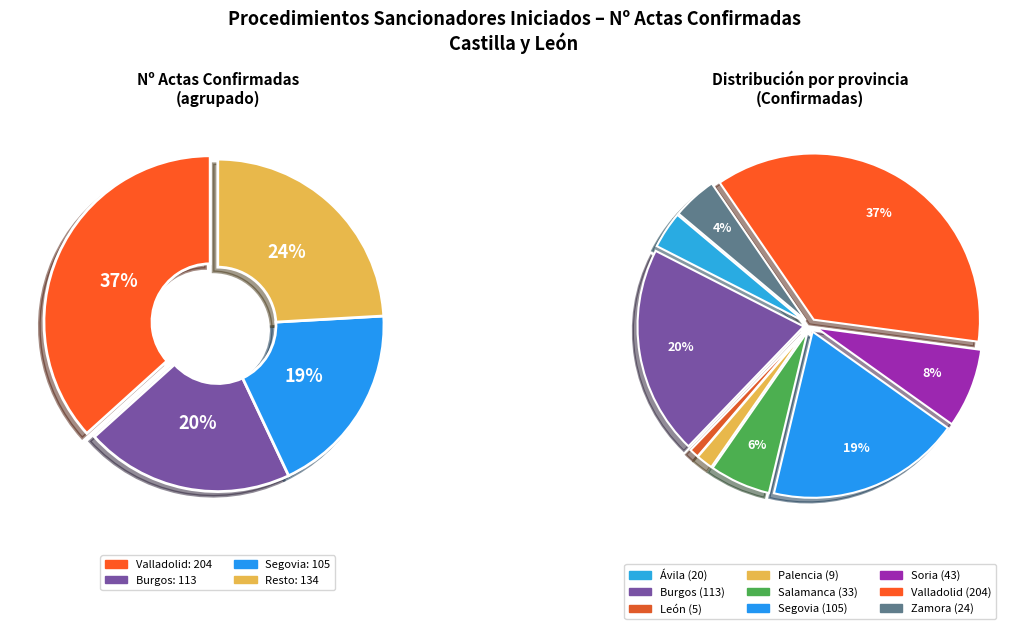

How many slices are in this pie chart?

9